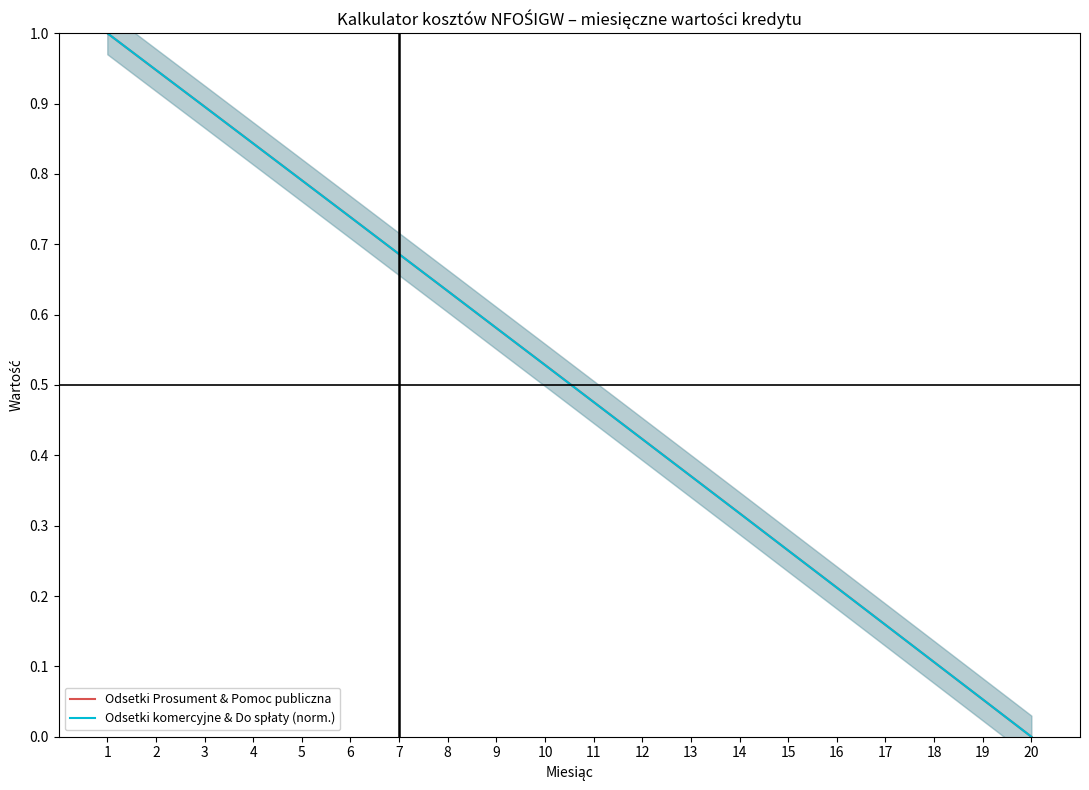

True or false: Odsetki Prosument & Pomoc publiczna and Odsetki komercyjne & Do spłaty (norm.) intersect in this chart.

True